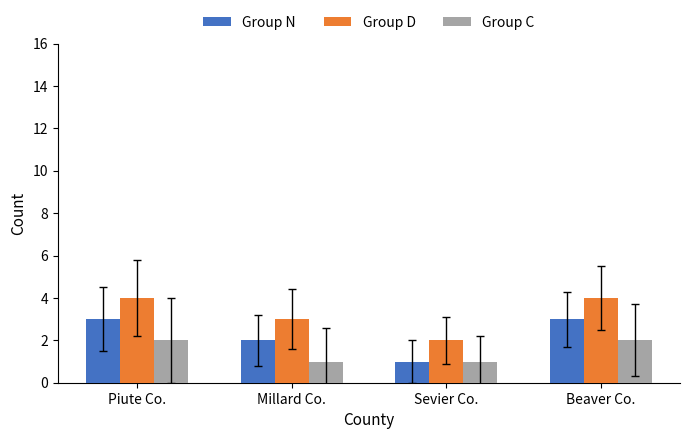

What is the sum of the Group C values at Piute Co. and Millard Co.?

3